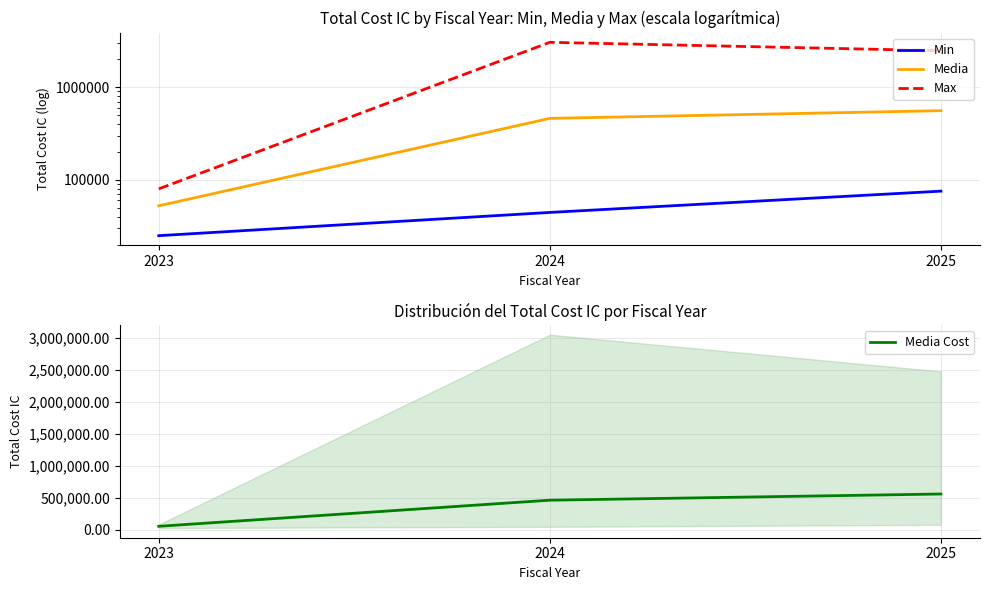

What is the value of the Media point at the 2nd from the left?

461294.0